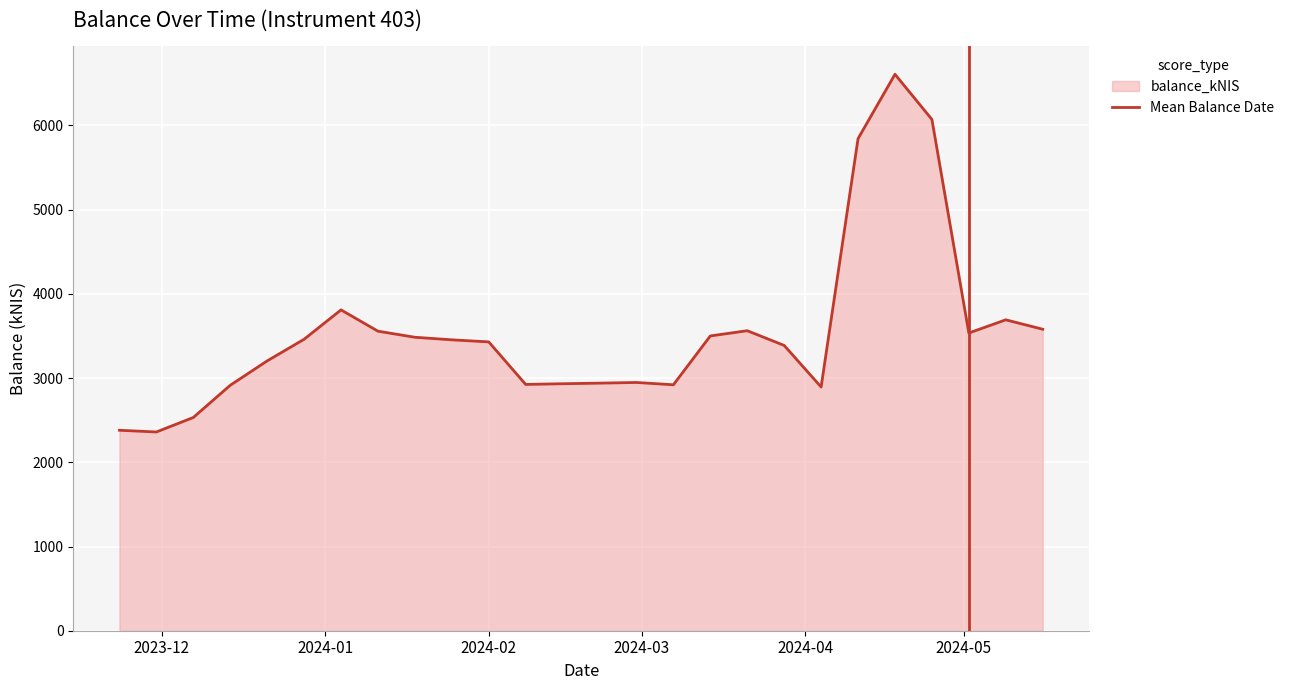

The value at 2024-01 is 2. True or false?

False